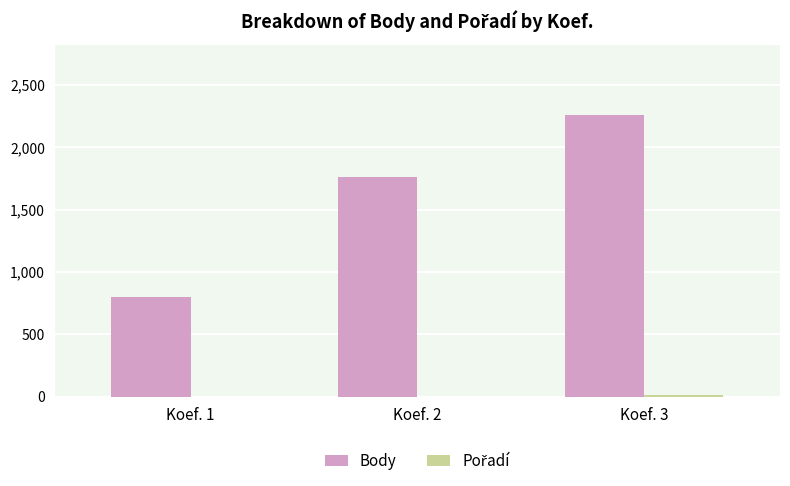

Which series changed the most between Koef. 1 and Koef. 2?

Body